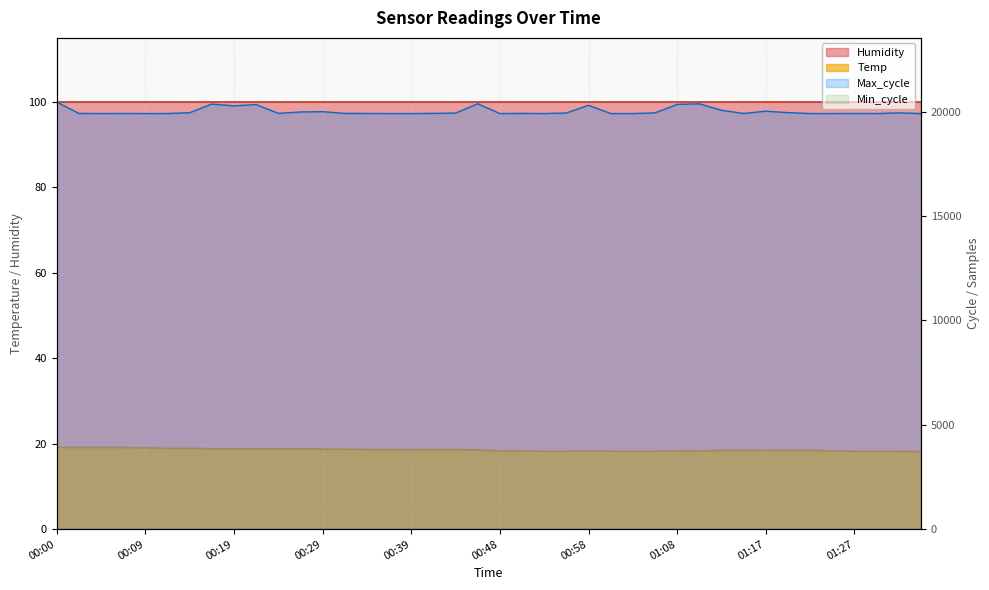

How many lines are shown in the chart?

2